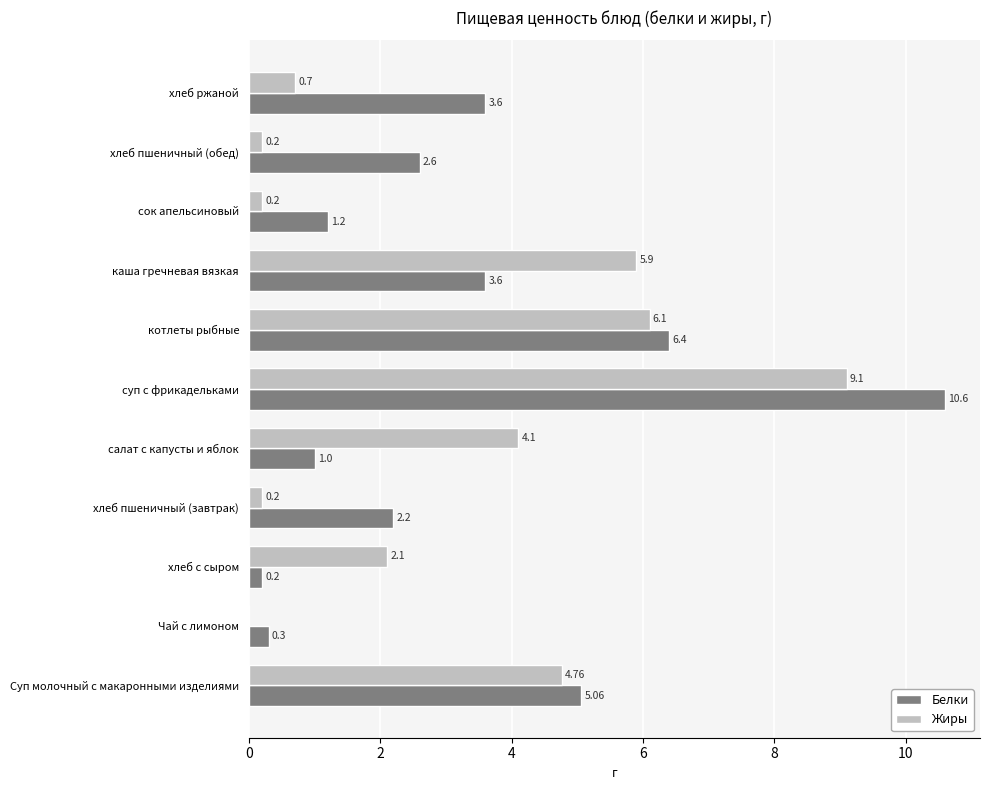

Which category has the highest value across all series?

суп с фрикадельками